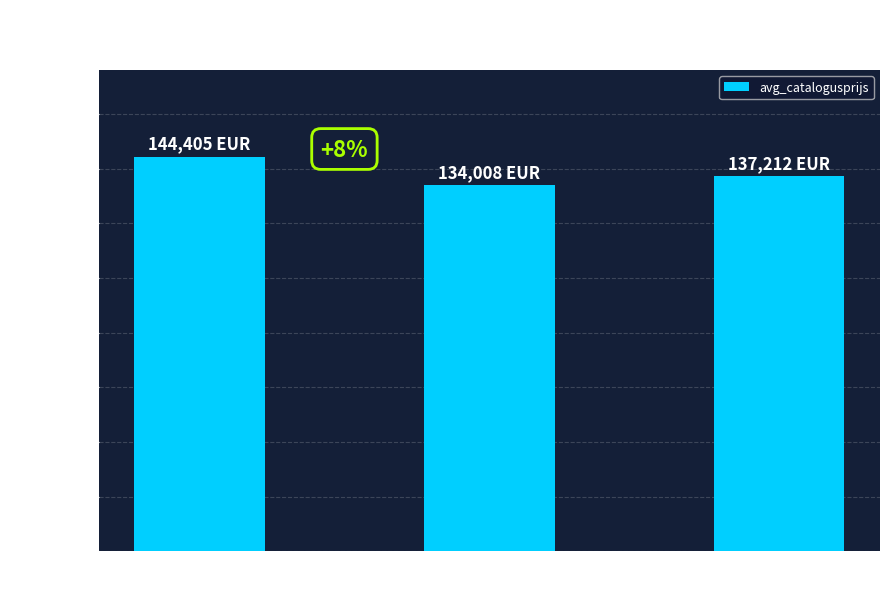

Does the chart contain stacked bars?

No